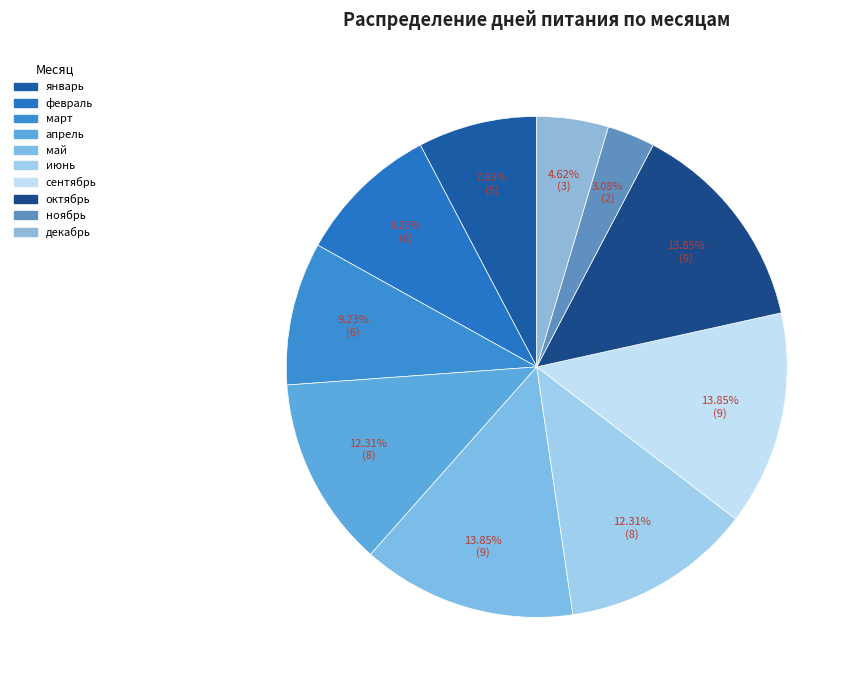

To the nearest percent, what is the difference between the largest and smallest slice percentages?

11%